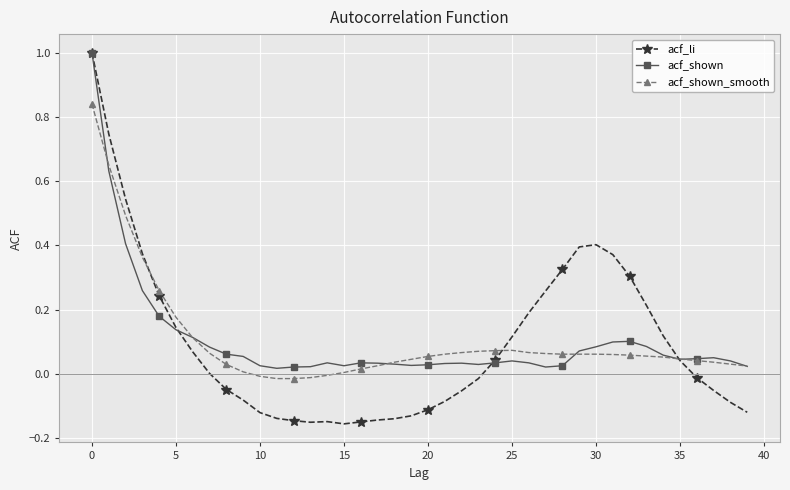

True or false: acf_shown has more than 2 interior local peaks.

True